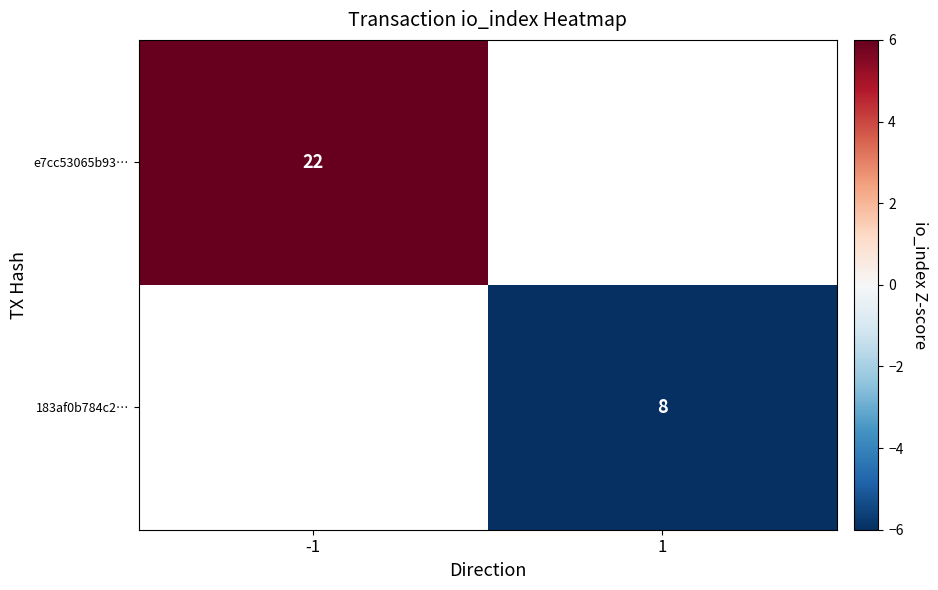

Which category has the lowest value across all series?

1